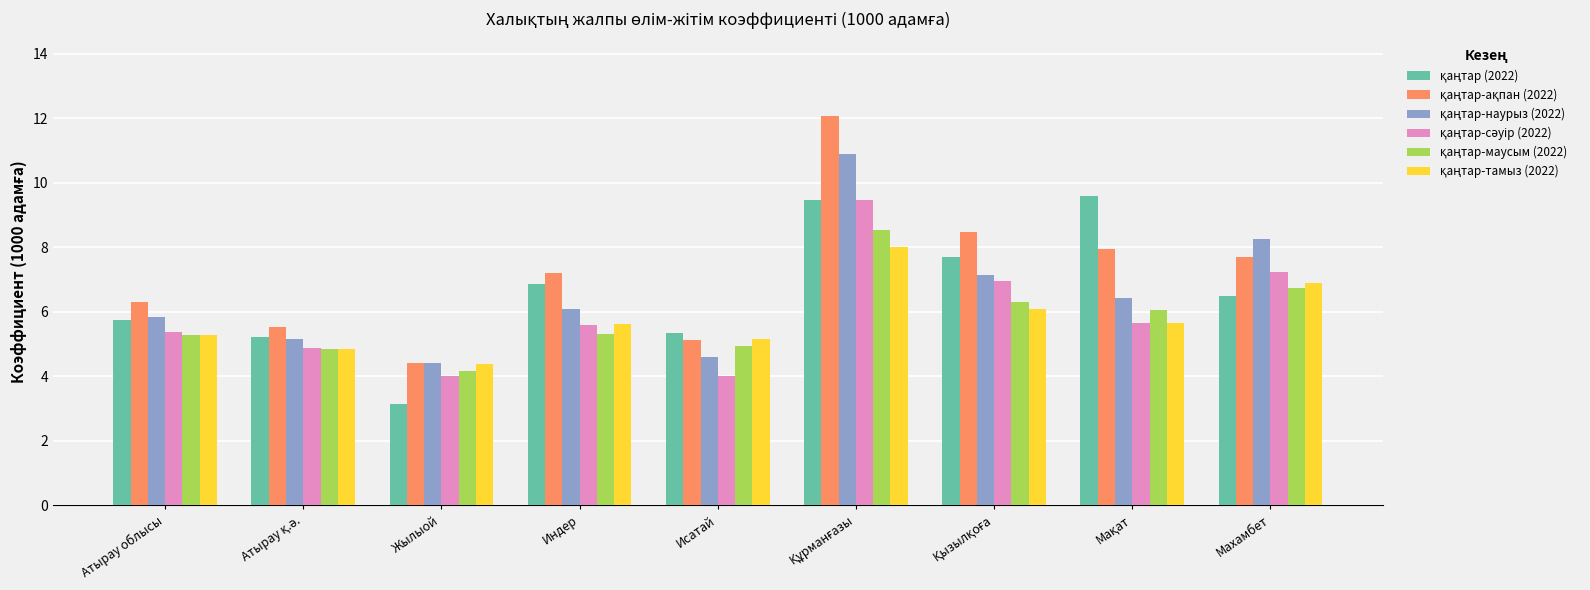

What is the spread (max minus min) of values at Индер?

1.9